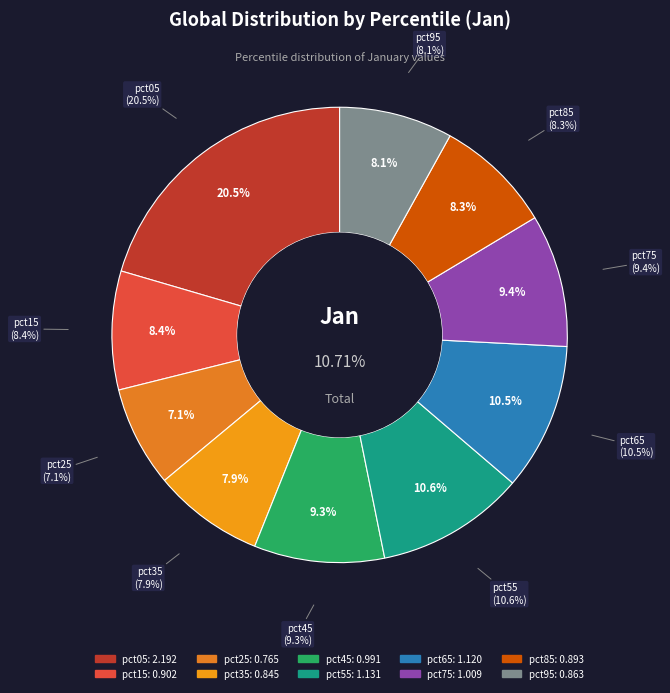

The pct65 slice represents 10% of the pie. True or false?

True